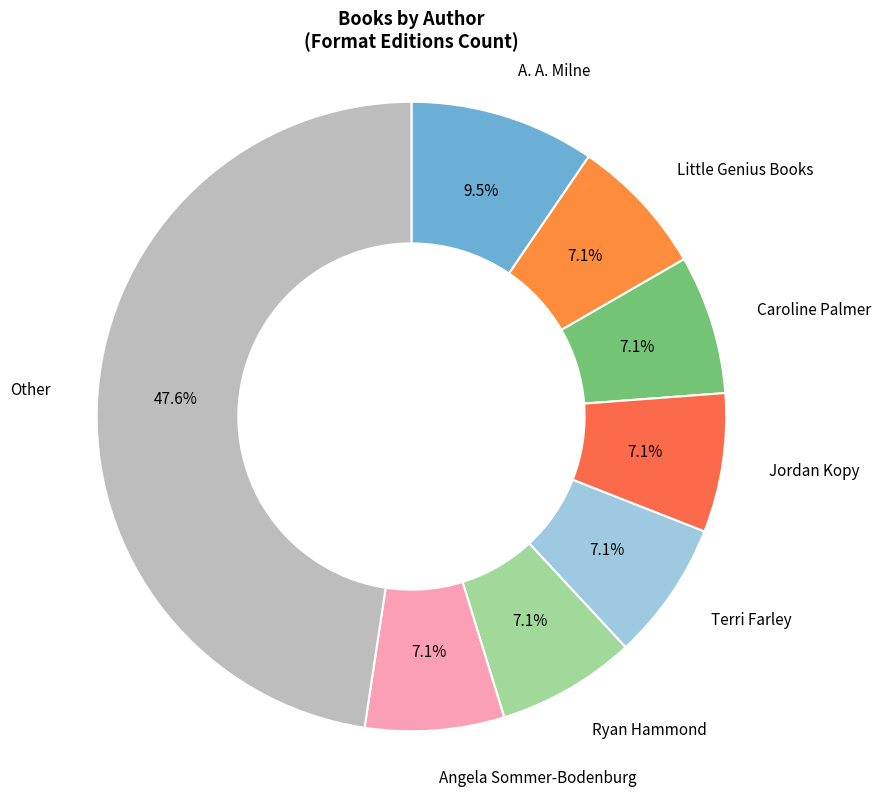

Count the number of slices in the pie.

8